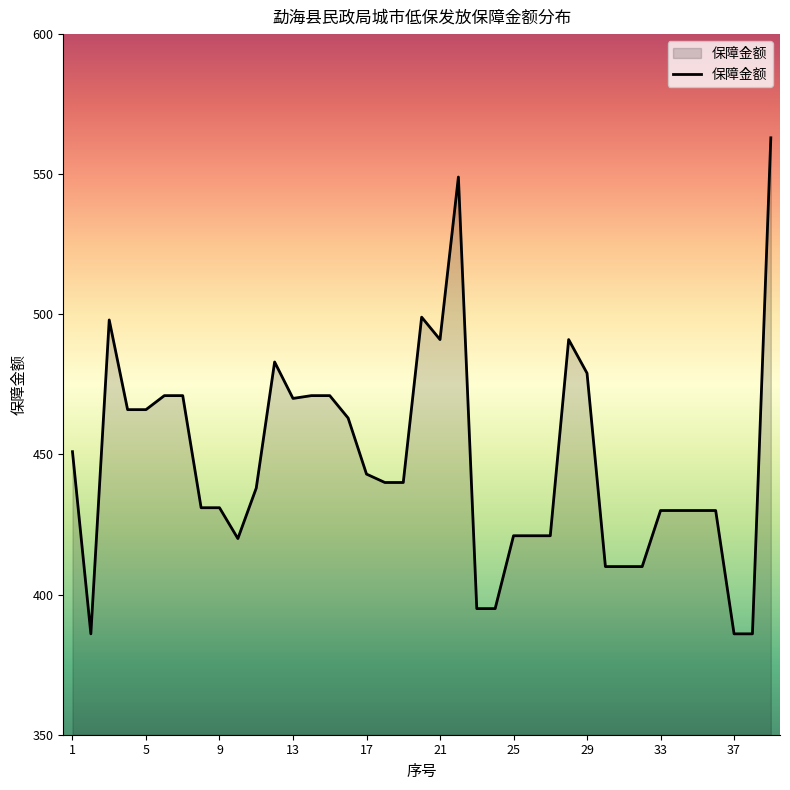

Reading right to left, transcribe all the data shown in this chart.

563	386	386	430	430	430	430	410	410	410	479	491	421	421	421	395	395	549	491	499	440	440	443	463	471	471	470	483	438	420	431	431	471	471	466	466	498	386	451